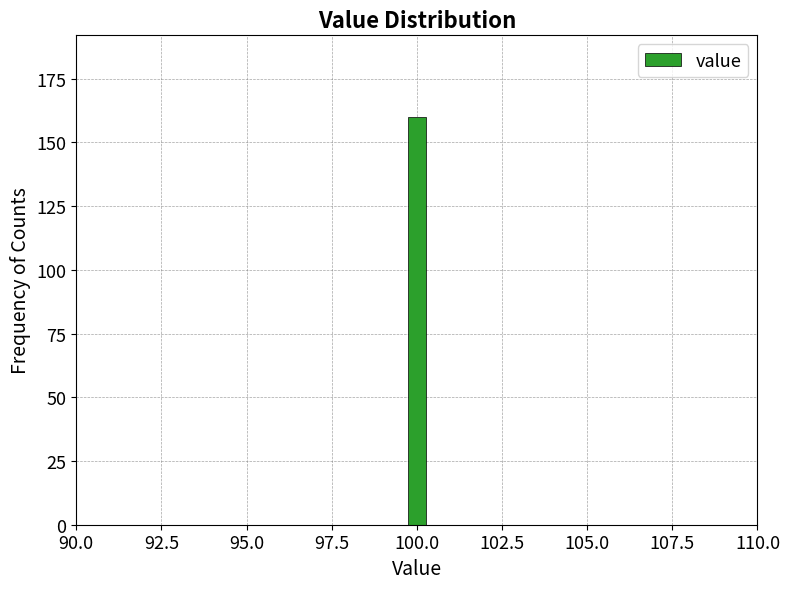

Around what value on the x-axis is the tallest bar? Give the approximate position of its centre, as read against the axis.

100.0